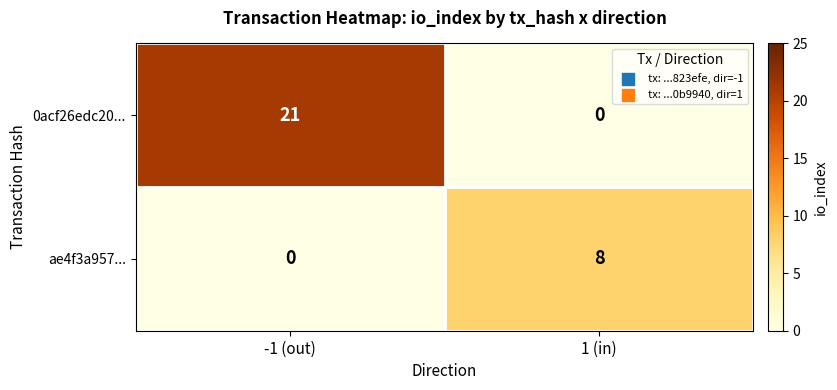

At which label is ae4f3a957... closest to 4?

-1 (out)